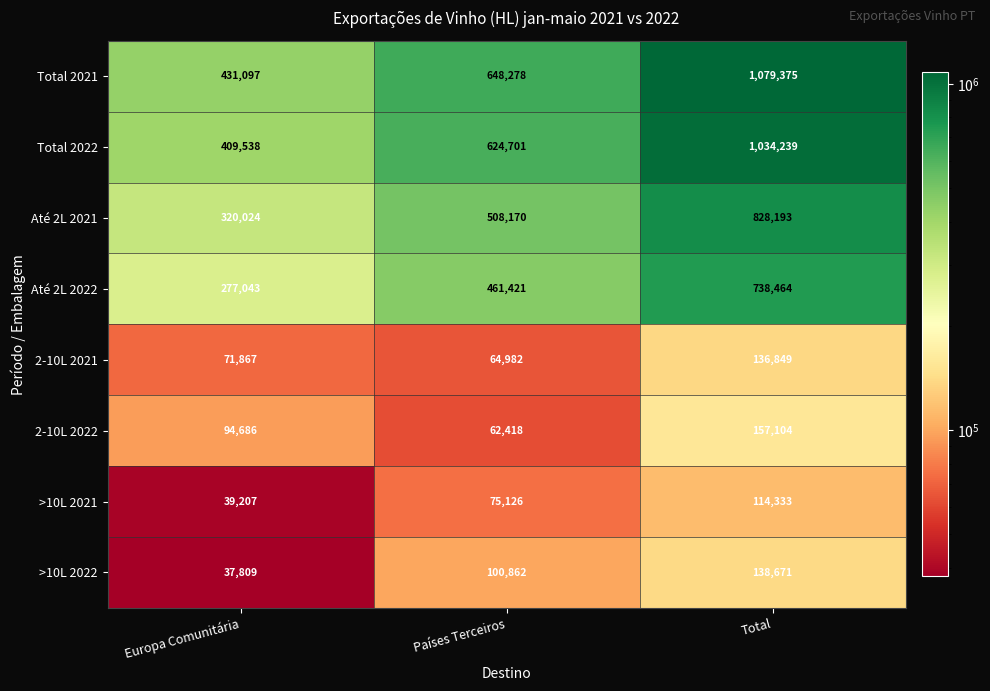

At which category is the sum across all series the highest?

Total